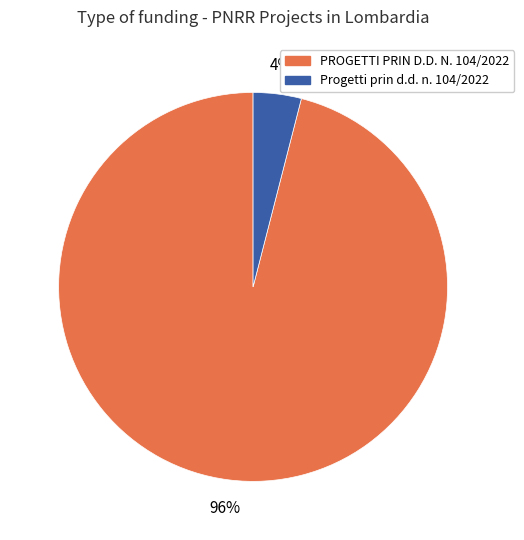

To the nearest percent, what is the average slice percentage?

50%